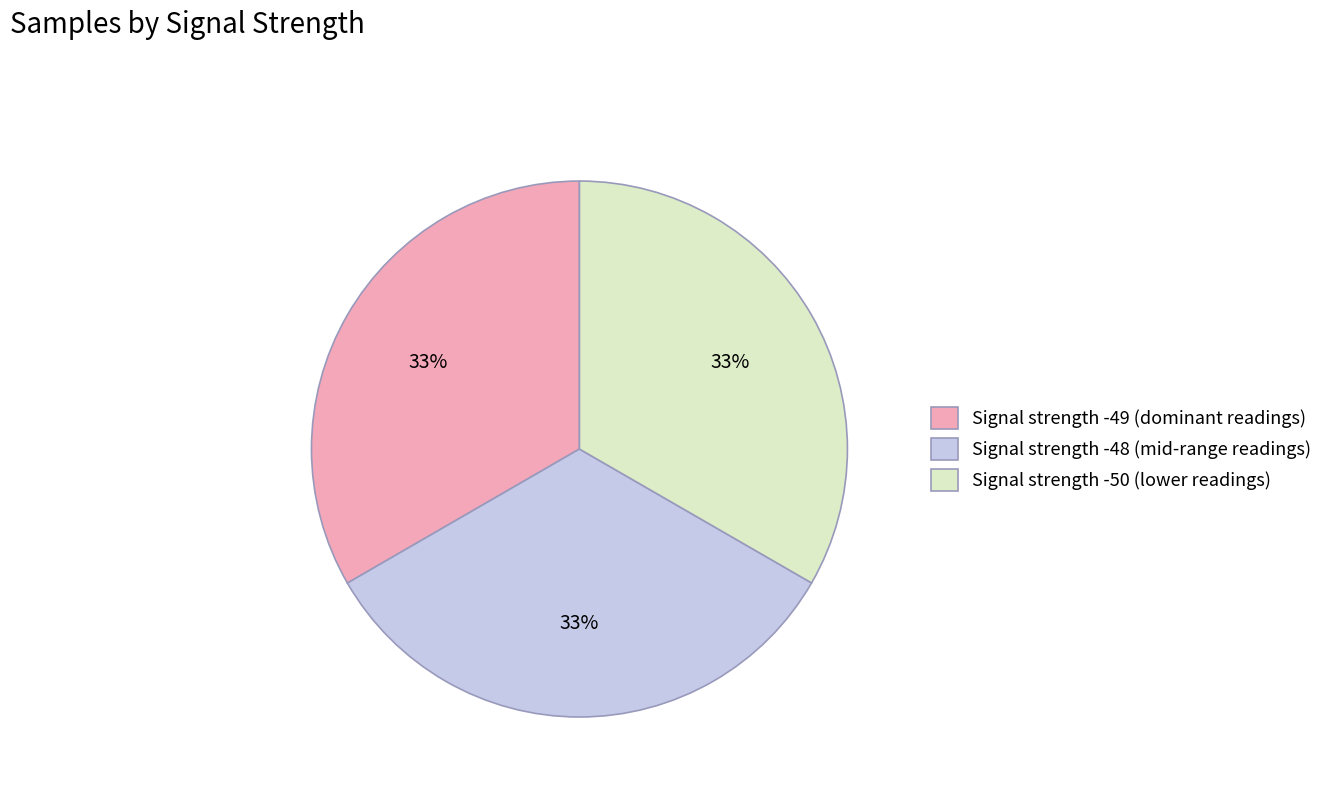

To the nearest percent, what percentage of the pie is Signal strength -48 (mid-range readings)?

33%